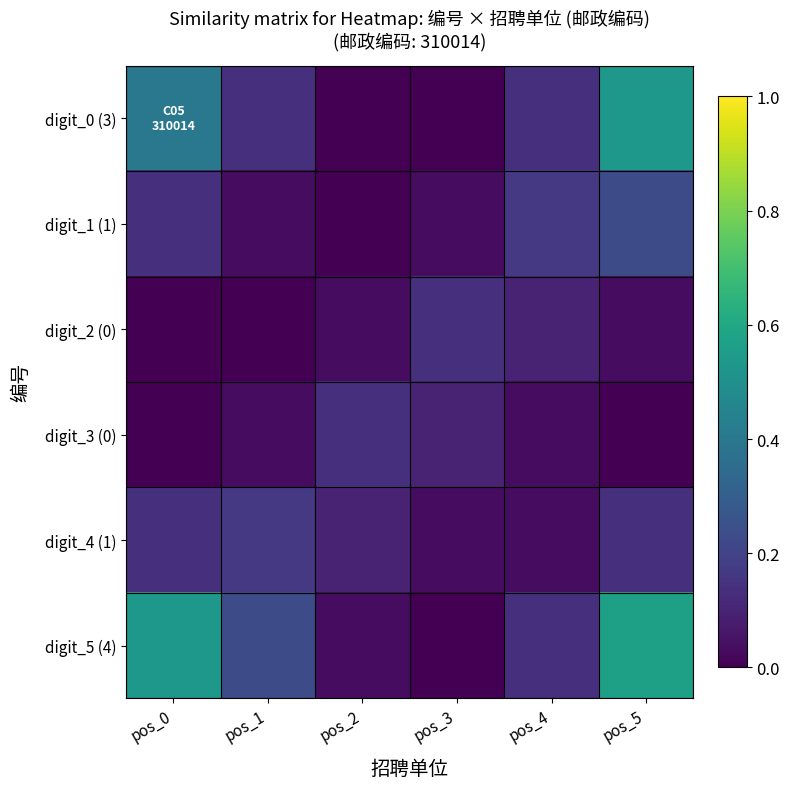

What is the spread (max minus min) of values at pos_3?

0.1